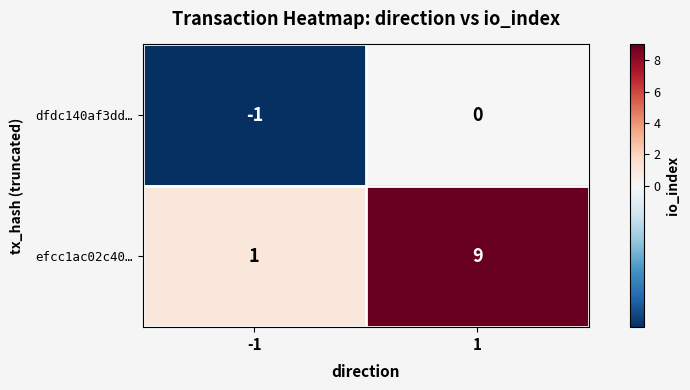

The value of efcc1ac02c40… at 1 is 3. True or false?

False